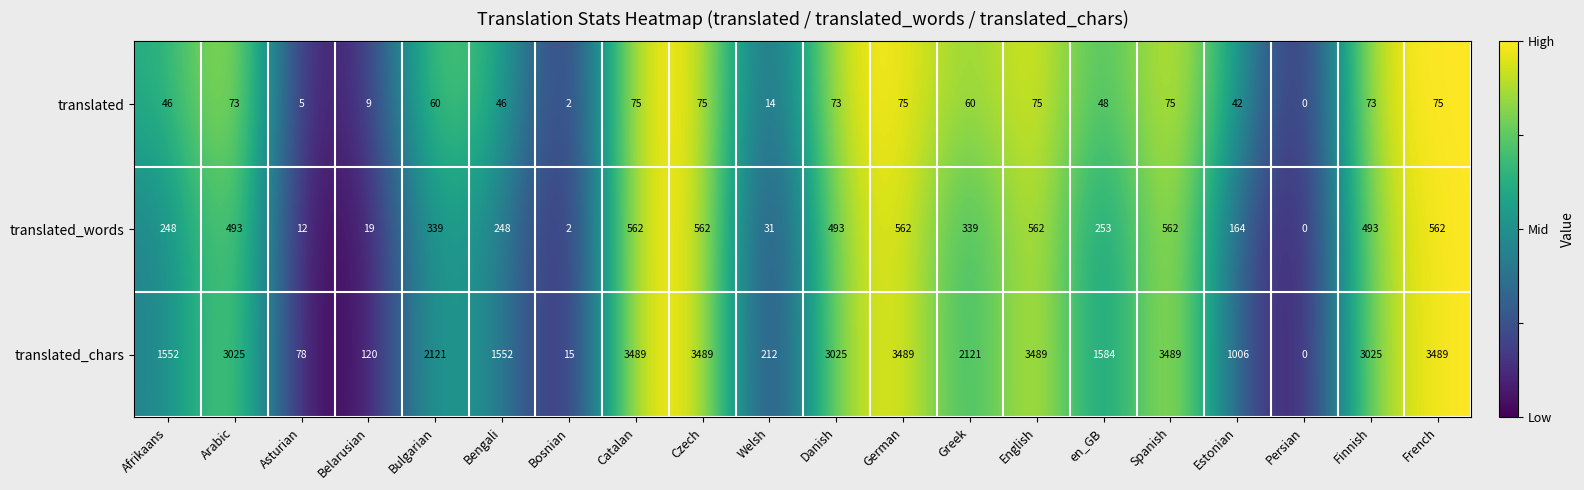

What is the approximate value of translated at Belarusian, to the nearest 5?

10